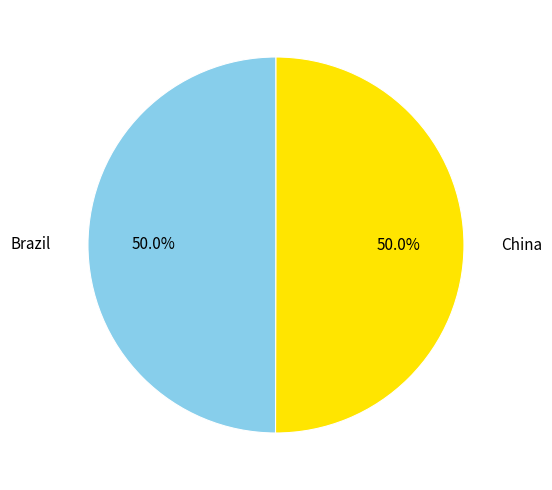

What is the ratio of the value at China to the value at Brazil?

1.0